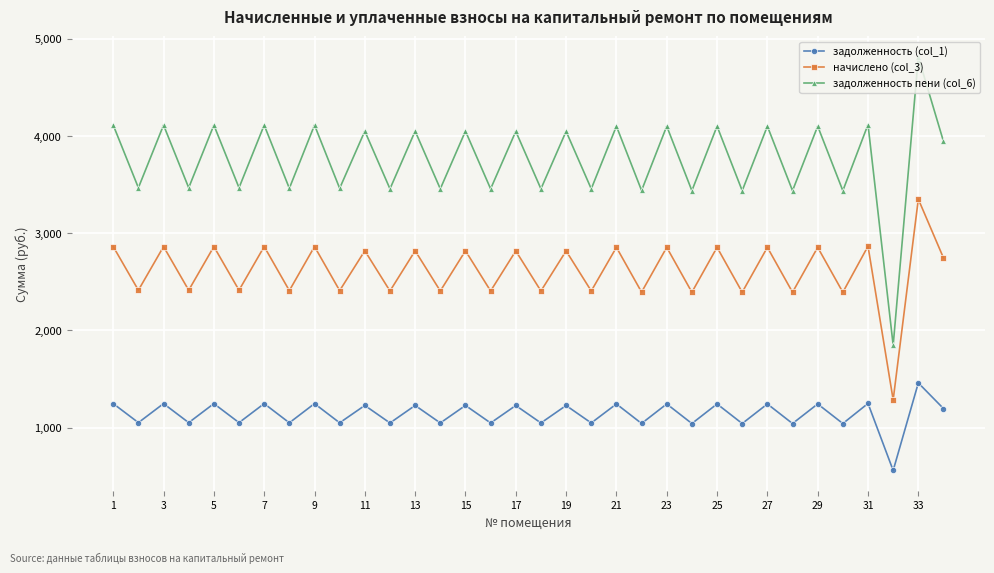

Rank the series by their average value, from highest to lowest.

задолженность пени (col_6), начислено (col_3), задолженность (col_1)